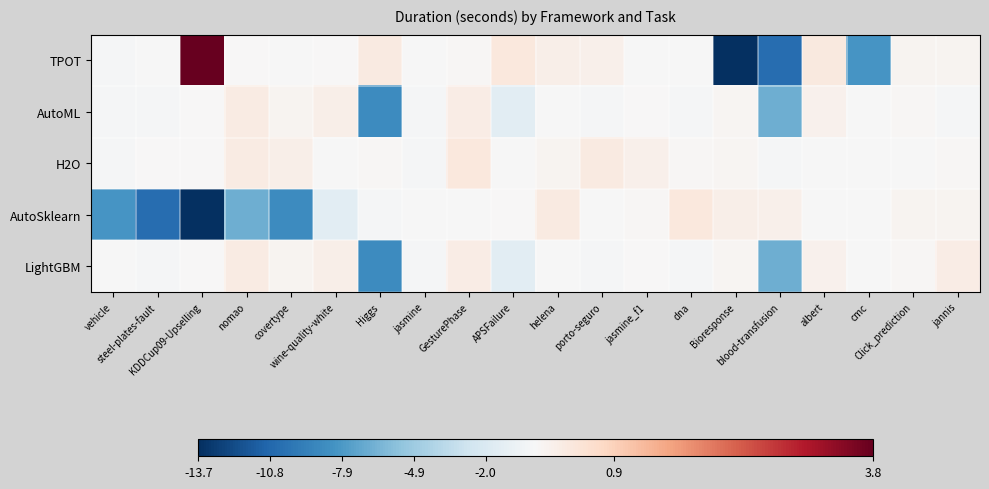

What is the difference between the highest and lowest values at Click_prediction?

154.7